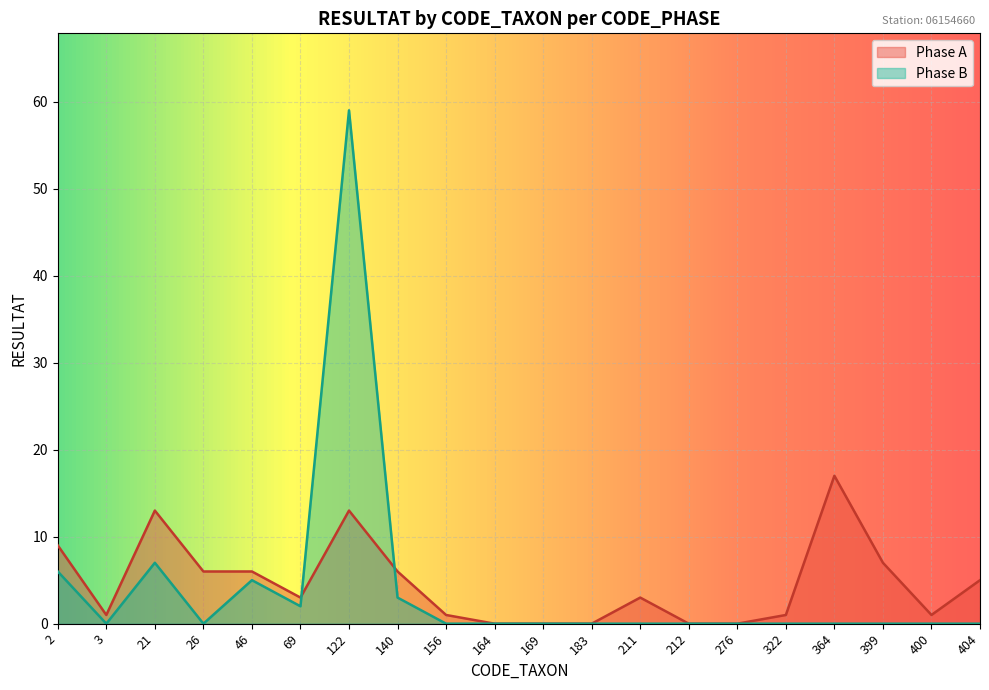

At which label is Phase B closest to 29?

21